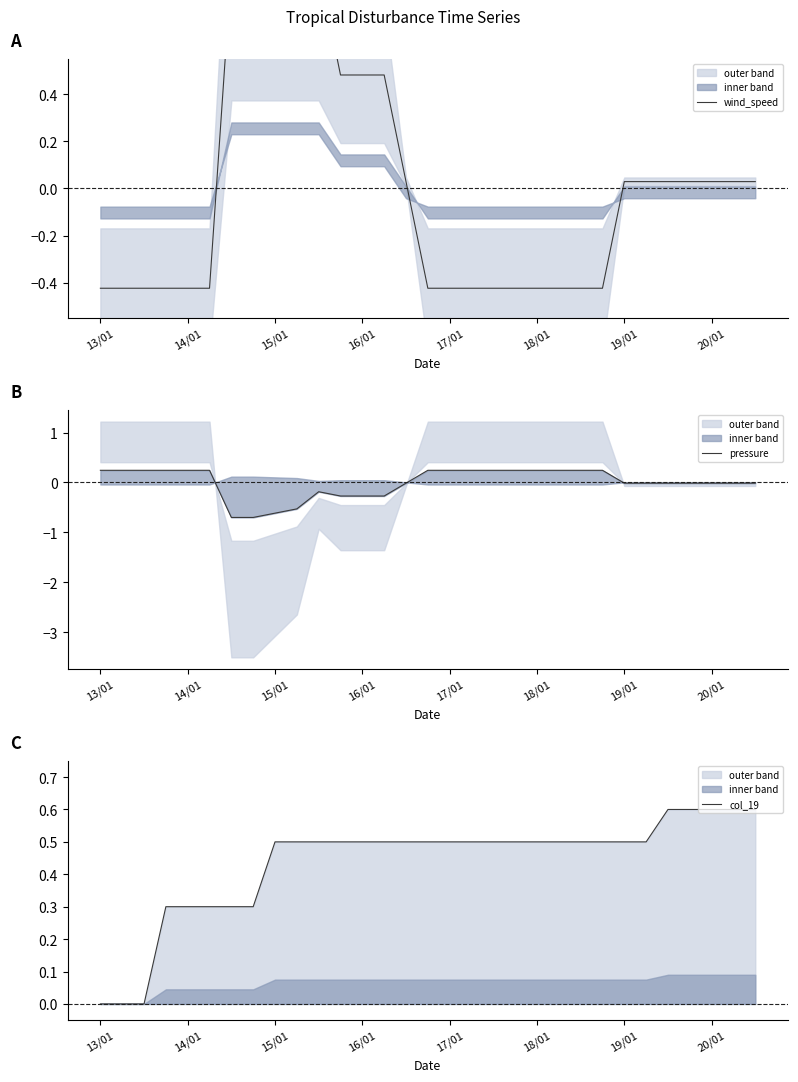

Does the chart have visible grid lines?

No